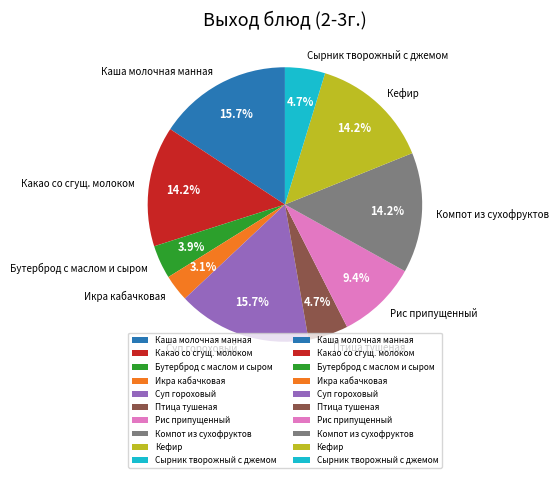

Is it true that Суп гороховый is 24% of the pie?

False